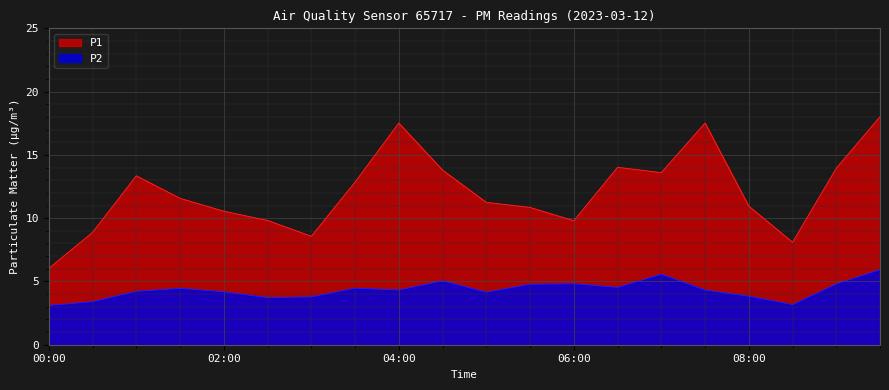

Where is the first local minimum for P2?

02:30